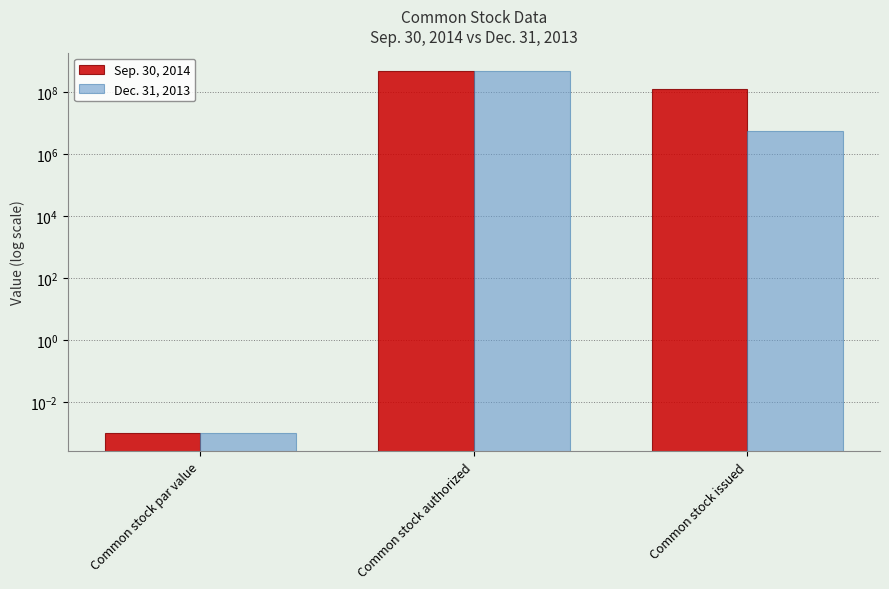

At which category is the sum across all series the highest?

Common stock authorized